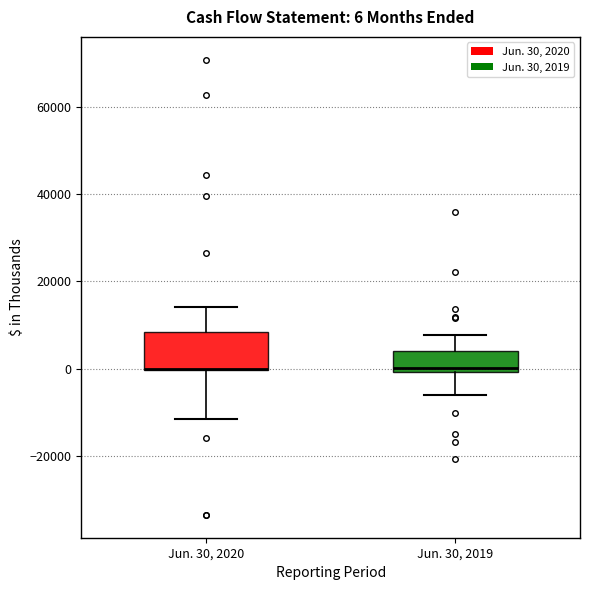

Comparing the boxes themselves (not the whiskers), which one is the tallest?

Jun. 30, 2020